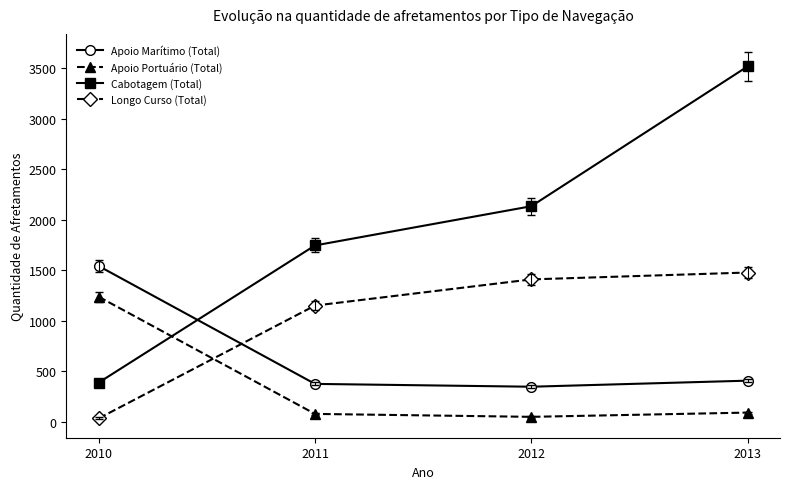

At which category is the sum across all series the highest?

2013